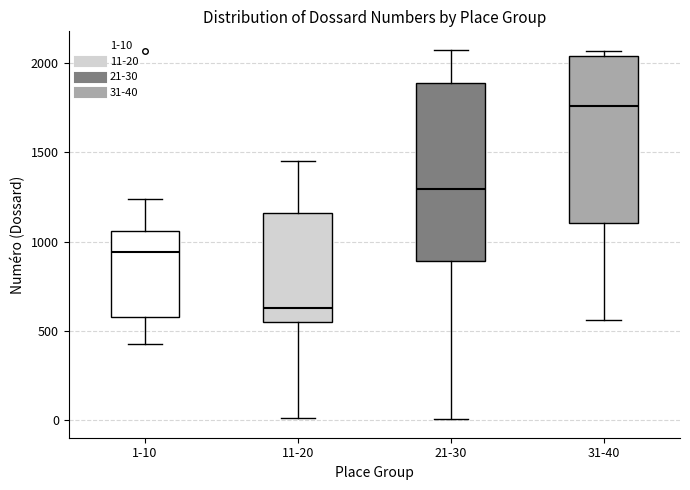

Which box has the highest median line?

31-40